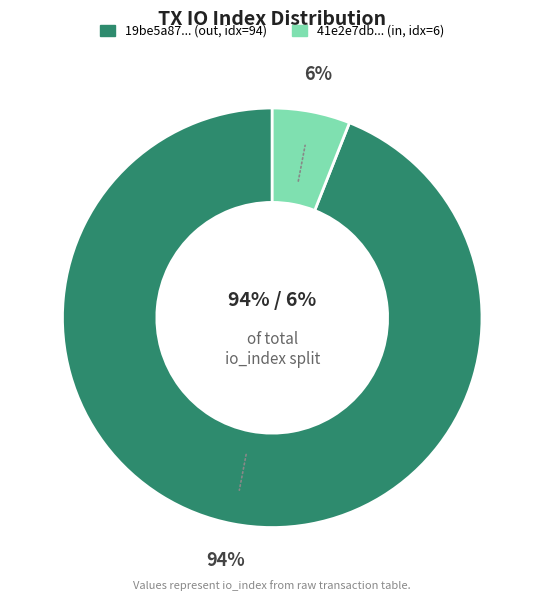

What percentage is NOT represented by direction=+1 (io_index=6)?

94.0%